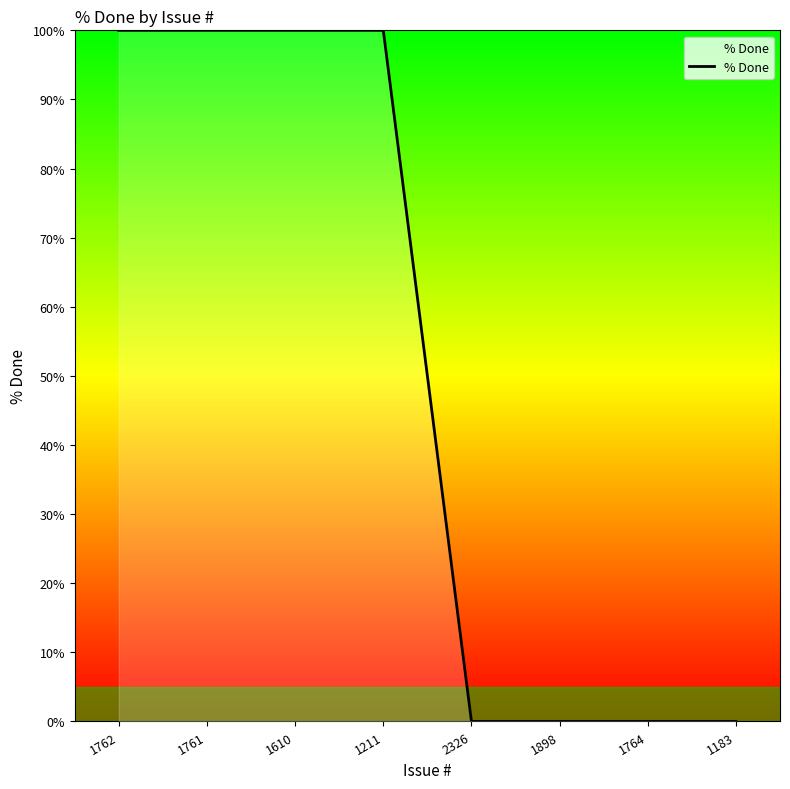

What is the ratio of the value at 1211 to the value at 1761?

1.0